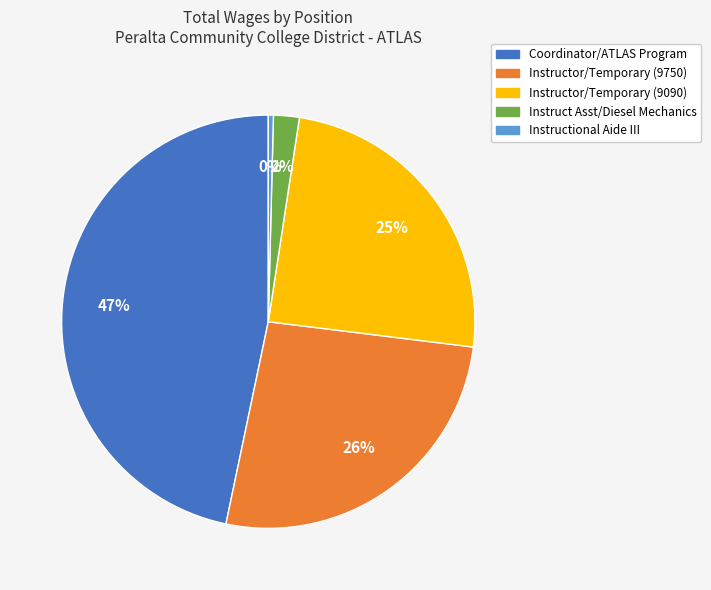

To the nearest percent, what is the average slice percentage?

20%